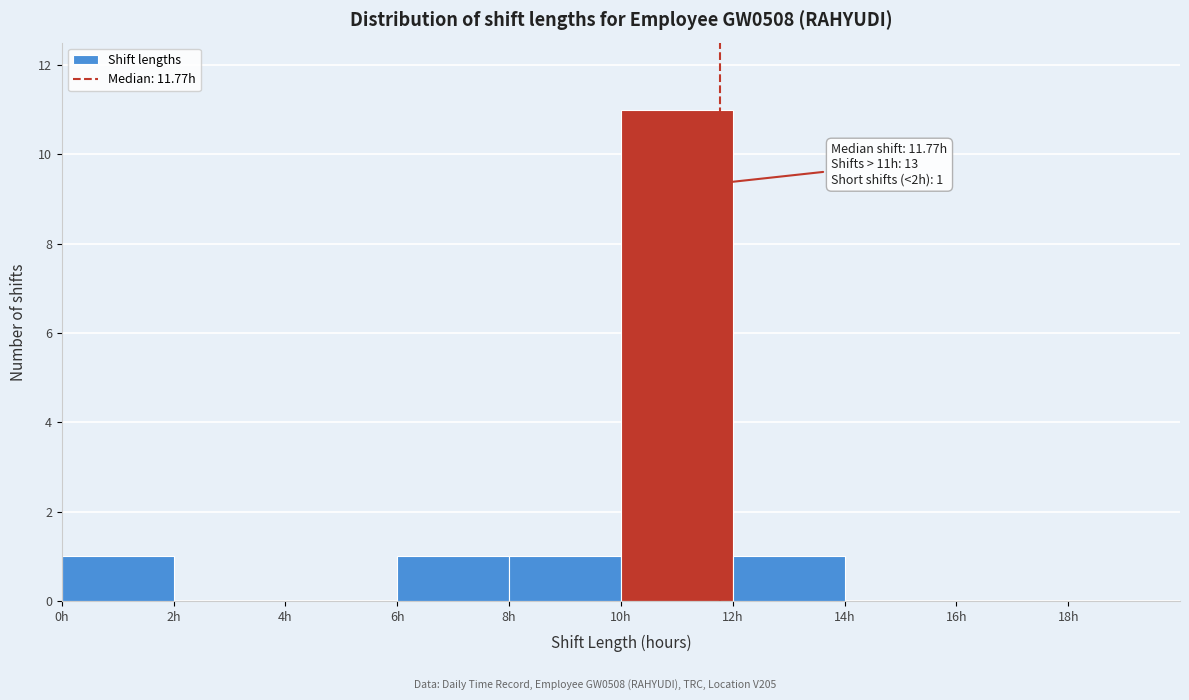

Over which range of the x-axis is the bar tallest?

10 to 12